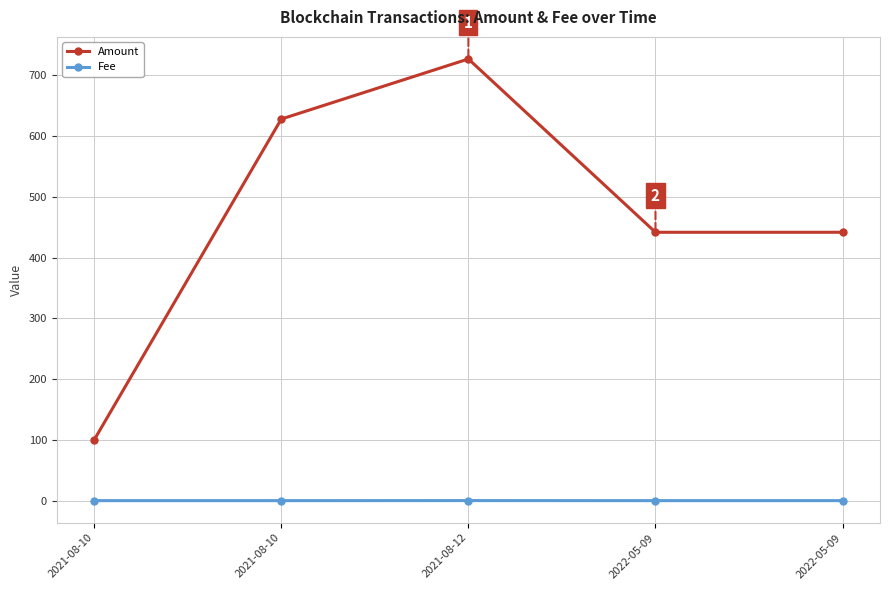

True or false: Fee and Amount intersect in this chart.

False